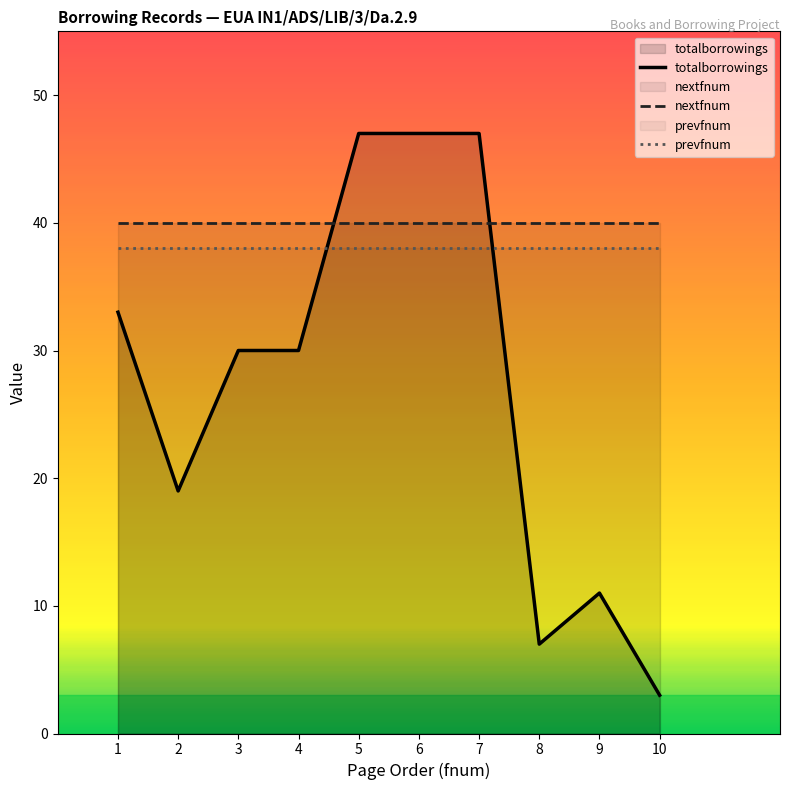

Reading right to left, what are all the values shown in this chart?

totalborrowings: 3	11	7	47	47	47	30	30	19	33
nextfnum: 40	40	40	40	40	40	40	40	40	40
prevfnum: 38	38	38	38	38	38	38	38	38	38